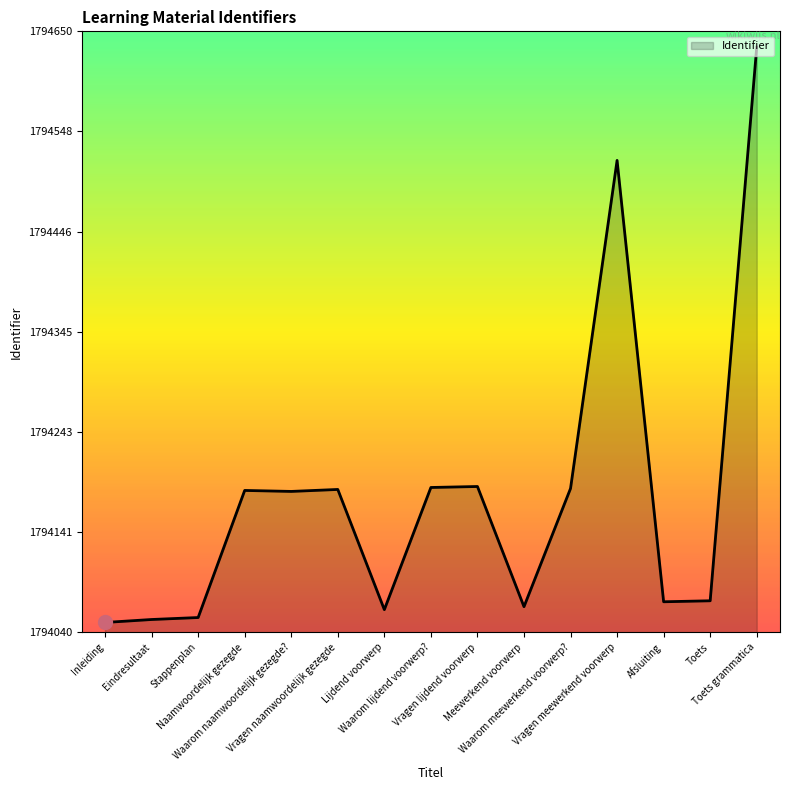

What is the difference between the maximum and minimum values?

584